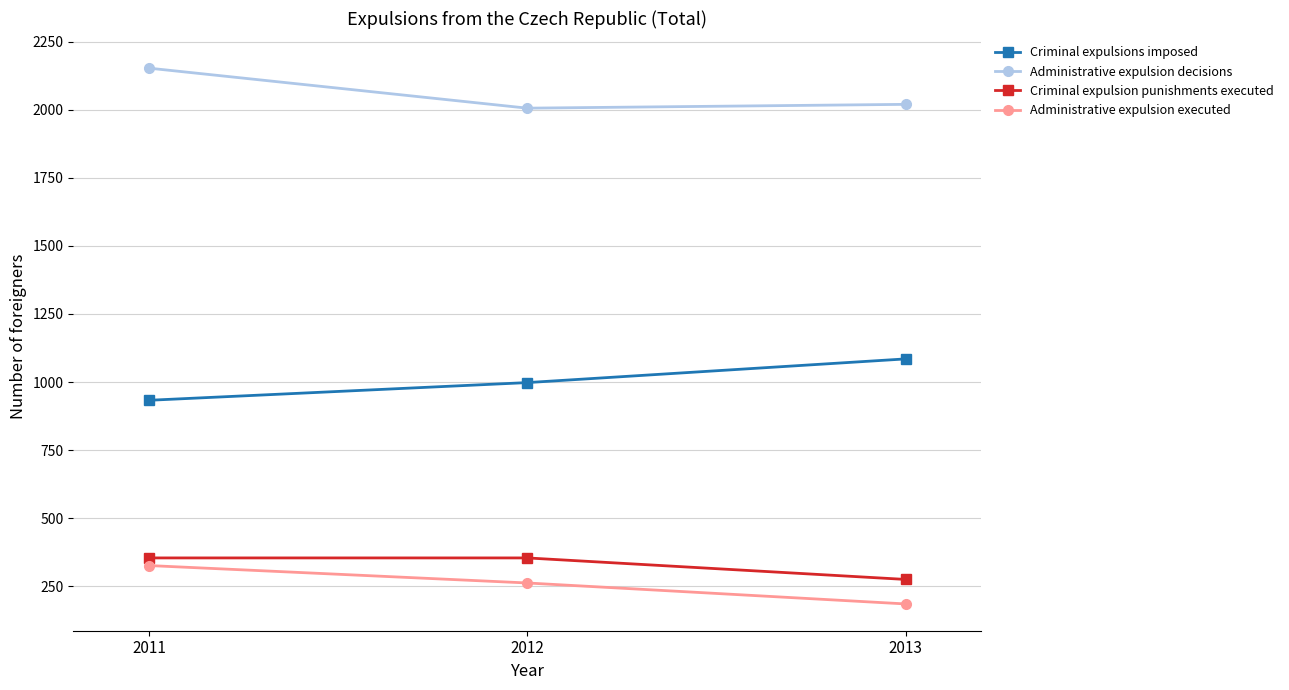

How many lines are shown in the chart?

4